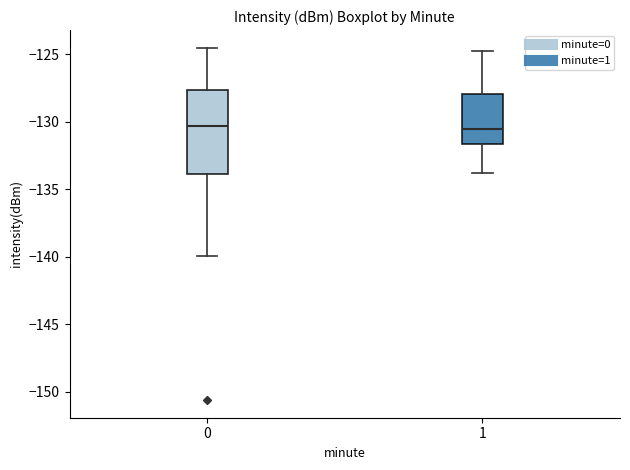

Which box is the tallest, from its lower edge to its upper edge?

0